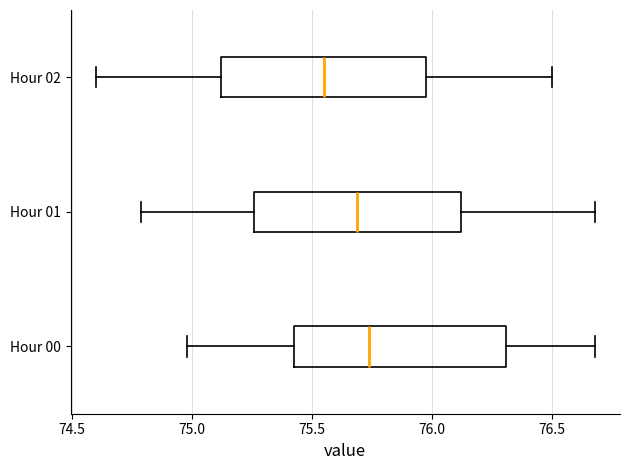

Reading bottom to top, transcribe this box plot: for each box, give where its median line is, the range the box spans, and where its two whiskers end, as read against the x-axis. The values are not printed on the chart, so give them approximately, as read against the axis.

Hour 00: median 75.75, box 75.45 to 76.30, whiskers 75.00 to 76.70
Hour 01: median 75.70, box 75.25 to 76.10, whiskers 74.80 to 76.70
Hour 02: median 75.55, box 75.10 to 76.00, whiskers 74.60 to 76.50